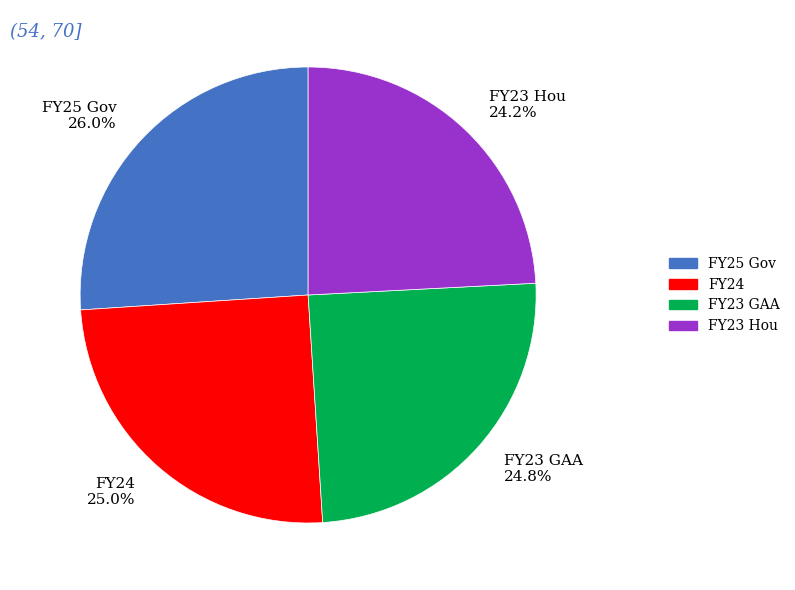

What percentage is NOT represented by FY23 Hou?

75.8%